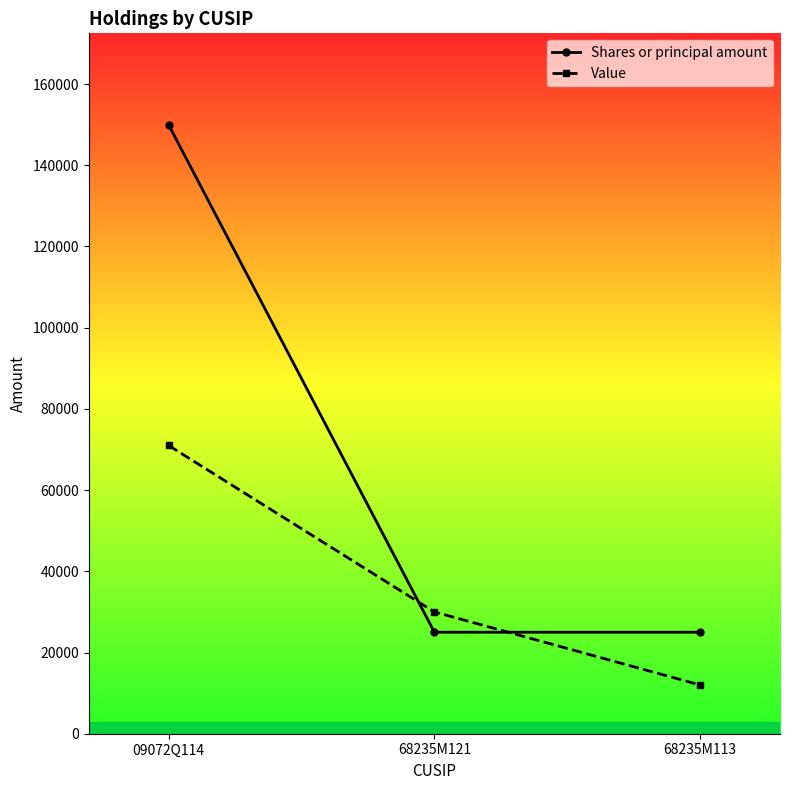

Count the Shares or principal amount values in the range 25000 to 150000.

3